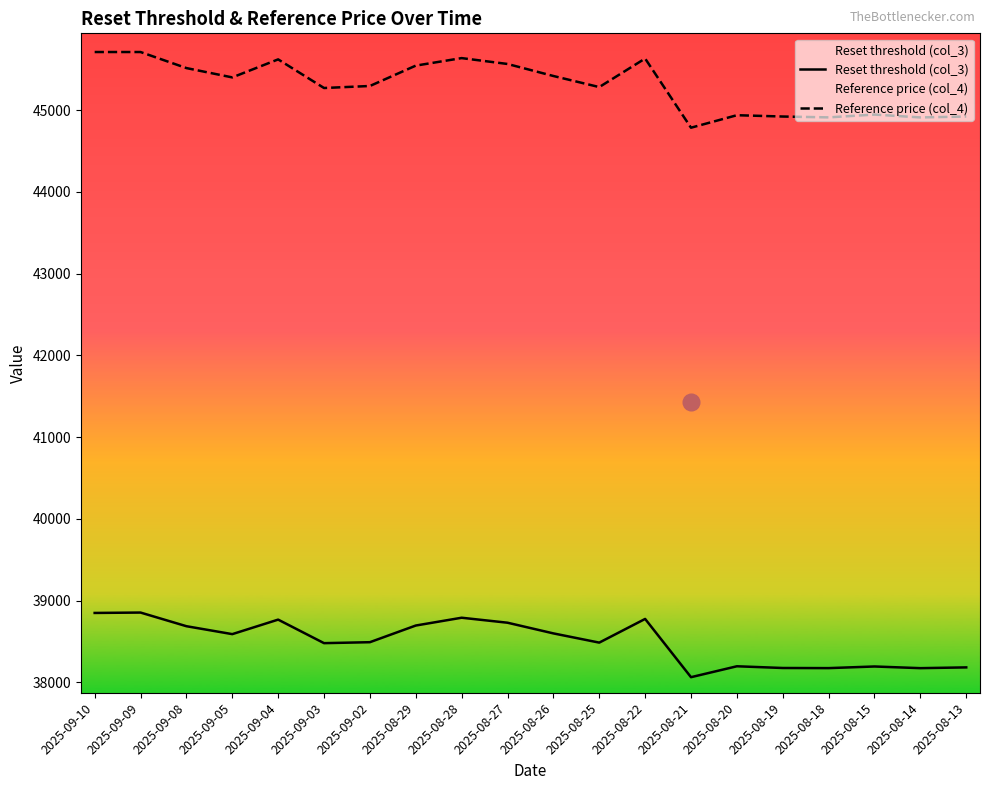

What is the approximate value of Reset threshold (col_3) at 2025-08-28?

38791.4